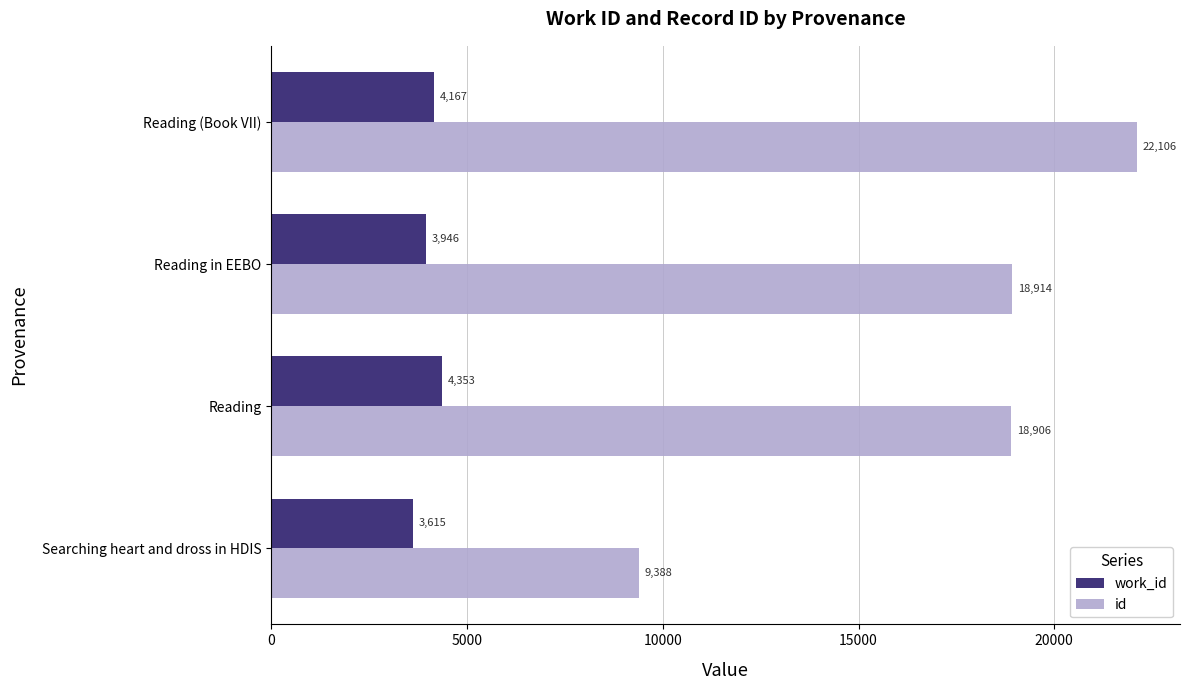

At Reading, list the series in order from smallest to largest.

work_id, id